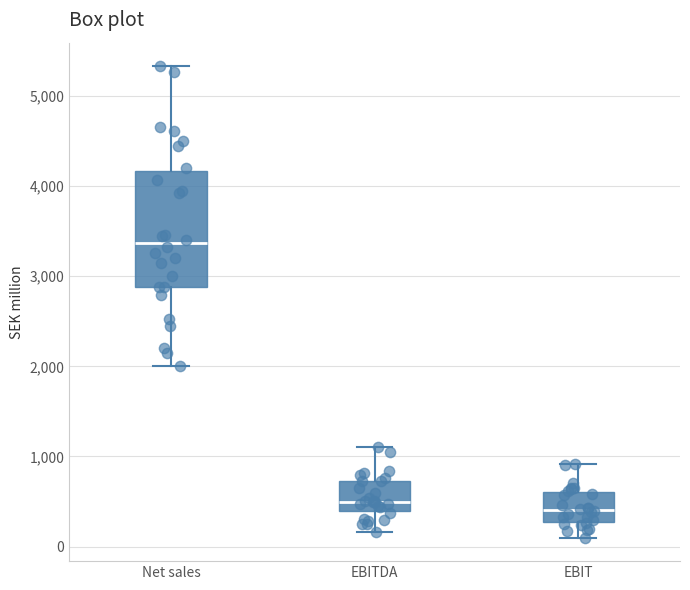

Reading left to right, transcribe this box plot: for each box, give where its median line is, the range the box spans, and where its two whiskers end, as read against the y-axis. The values are not printed on the chart, so give them approximately, as read against the axis.

Net sales: median 3400, box 2900 to 4200, whiskers 2000 to 5300
EBITDA: median 500, box 400 to 700, whiskers 200 to 1100
EBIT: median 400, box 300 to 600, whiskers 100 to 900